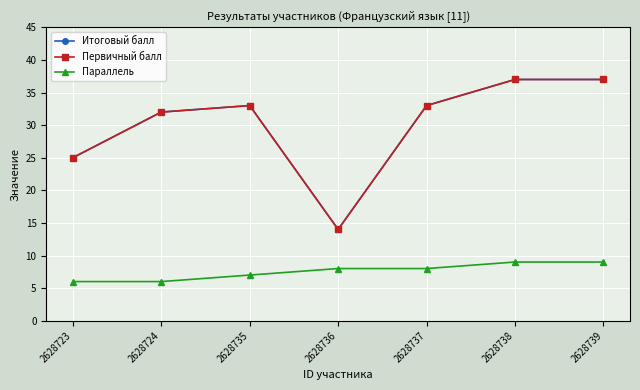

Is this an area chart (filled region under the line)?

No